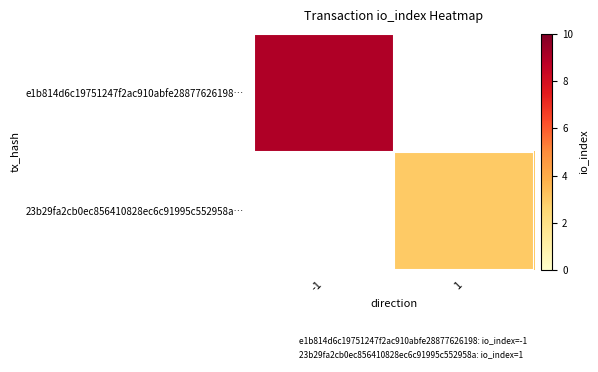

The value of e1b814d6c19751247f2ac910abfe28877626198… at -1 is 9.0. True or false?

True